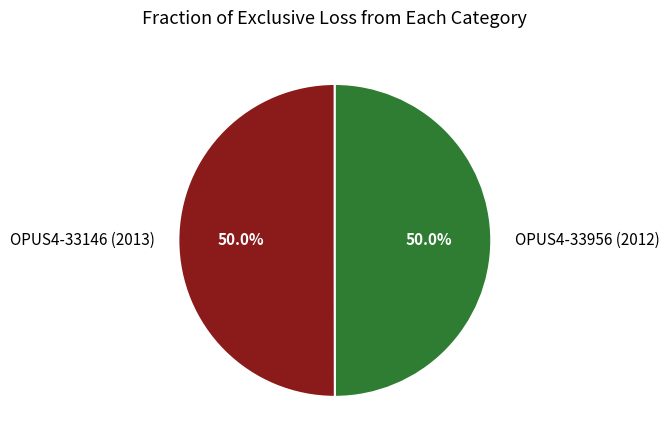

To the nearest percent, what is the average slice percentage?

50%